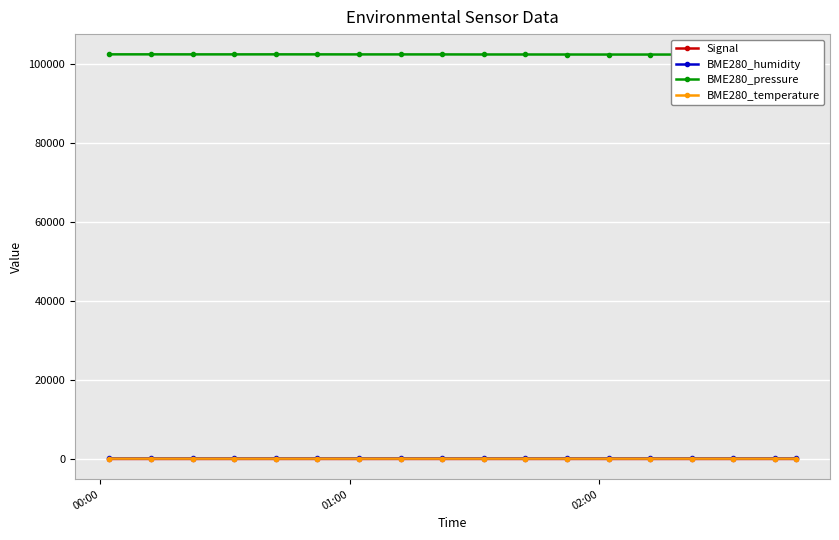

In BME280_humidity, how many points are lower than both neighbors (excluding endpoints)?

6